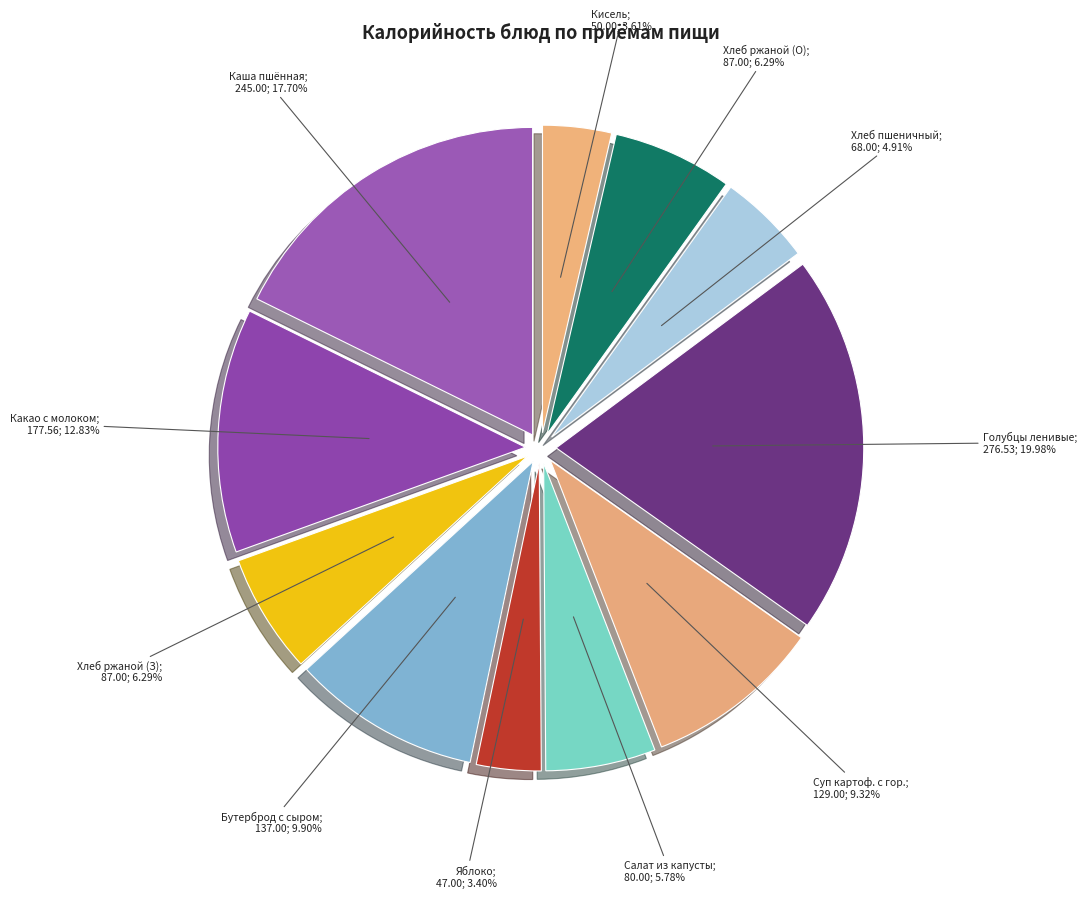

Rank the categories by value from lowest to highest.

Яблоко, Кисель, Хлеб пшеничный, Салат из белокочанной капусты, Хлеб ржаной (завтрак), Хлеб ржаной (обед), Суп картофельный с горохом, Бутерброд с сыром, Какао с молоком, Каша пшённая вязкая молочная, Голубцы ленивые